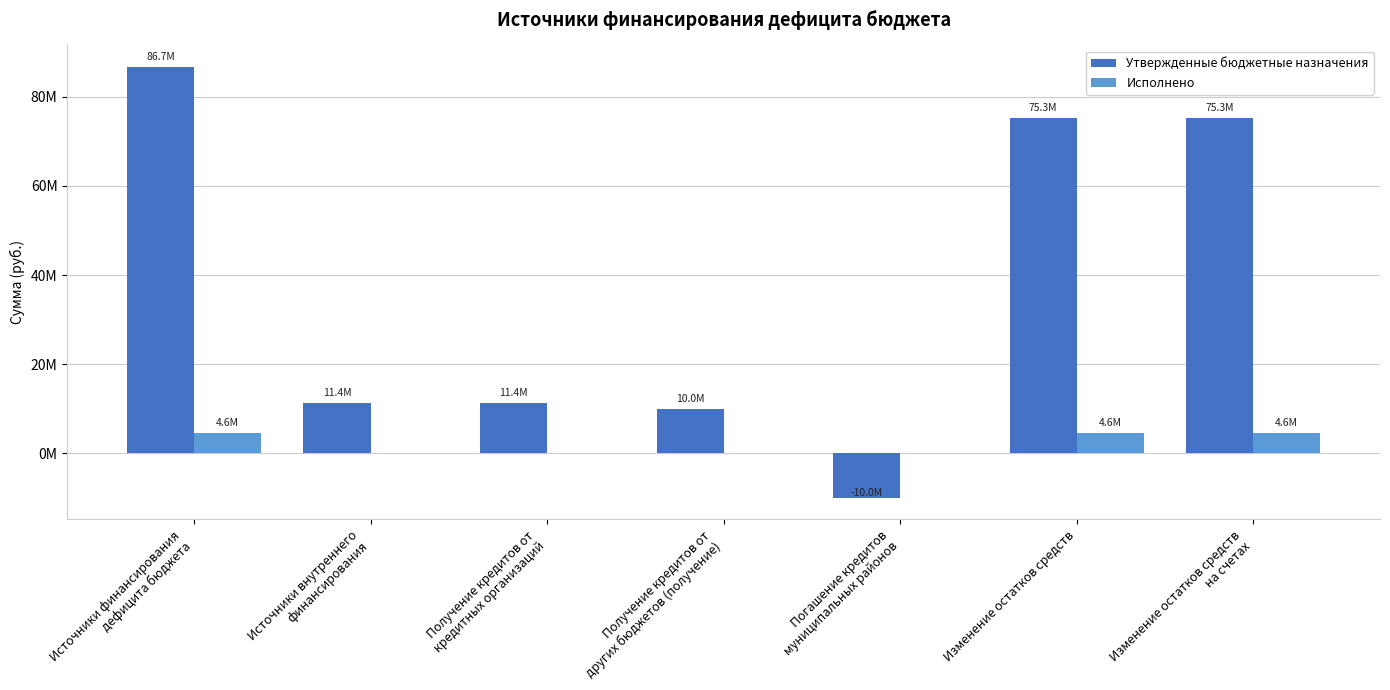

Rank the series at Источники финансирования
дефицита бюджета from highest to lowest value.

Утвержденные бюджетные назначения, Исполнено